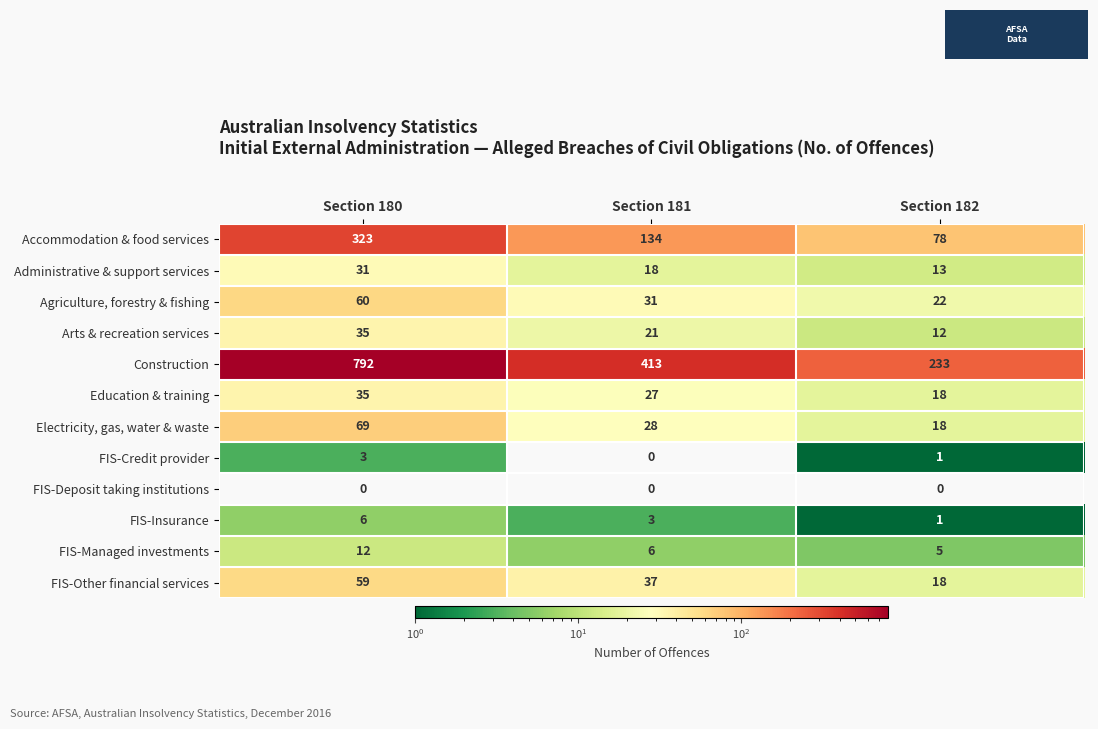

Where does the FIS-Credit provider series first go above 1?

Section 180